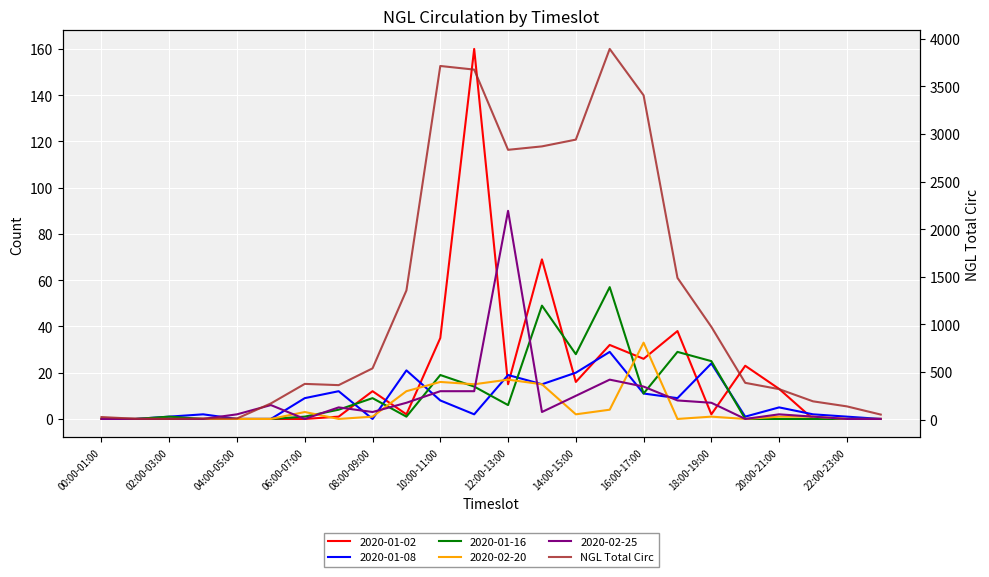

At which label is the value closest to 1950?

17